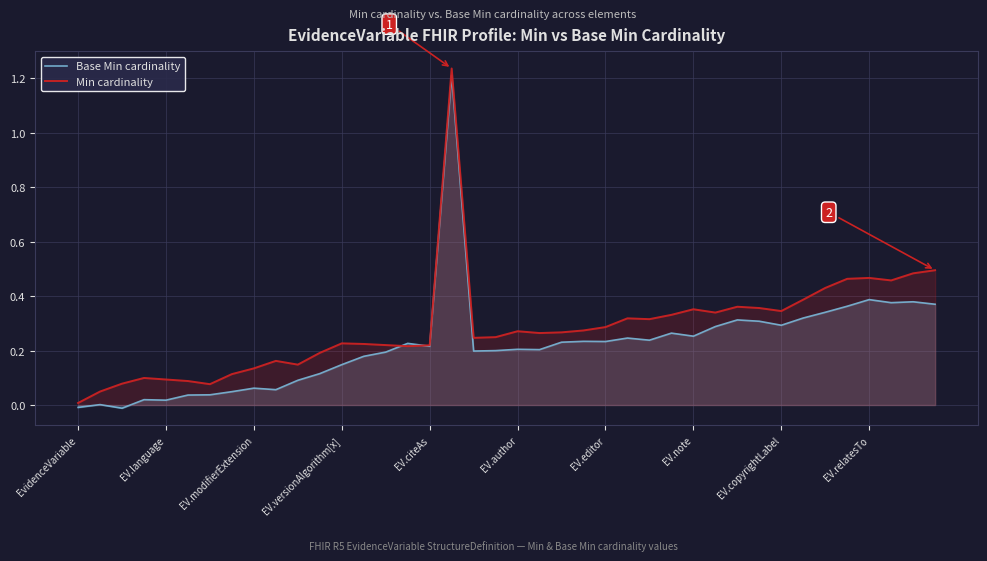

At how many categories does at least one series exceed 0?

40